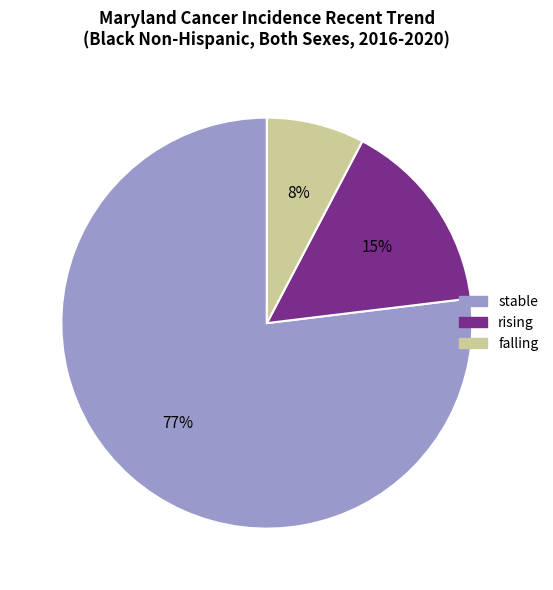

True or false: stable accounts for 67% of the total.

False